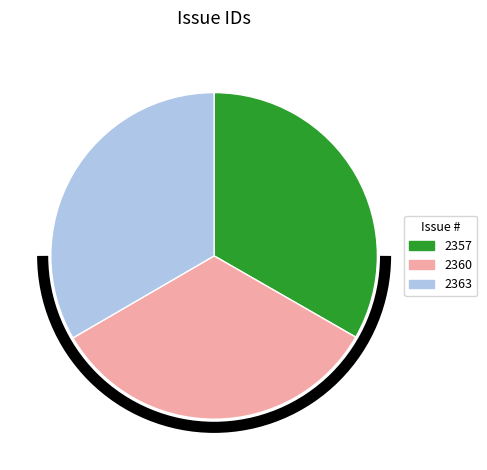

Do 2363 and 2360 together represent more than half of the pie?

Yes